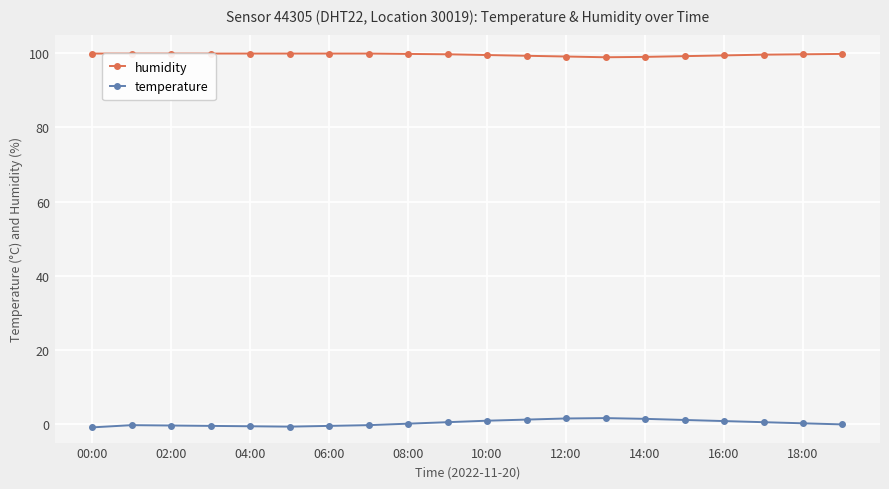

At which category does the chart reach its peak across all series?

00:00